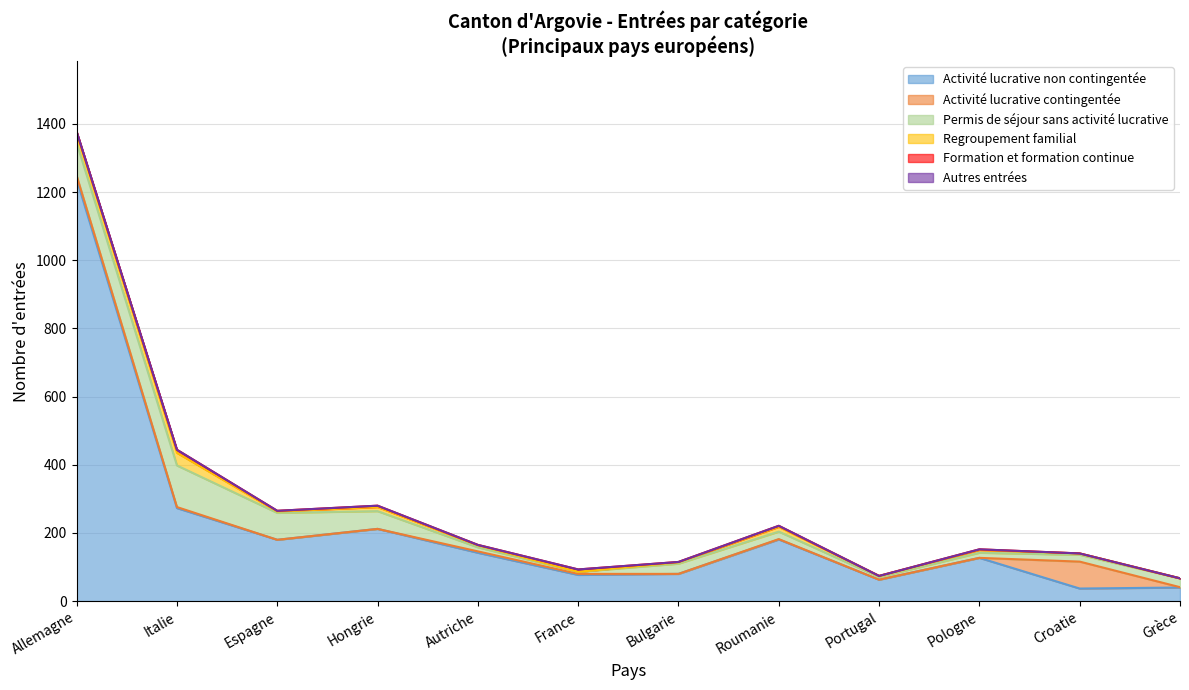

How many interior local peaks does the Permis de séjour sans activité lucrative series have?

2